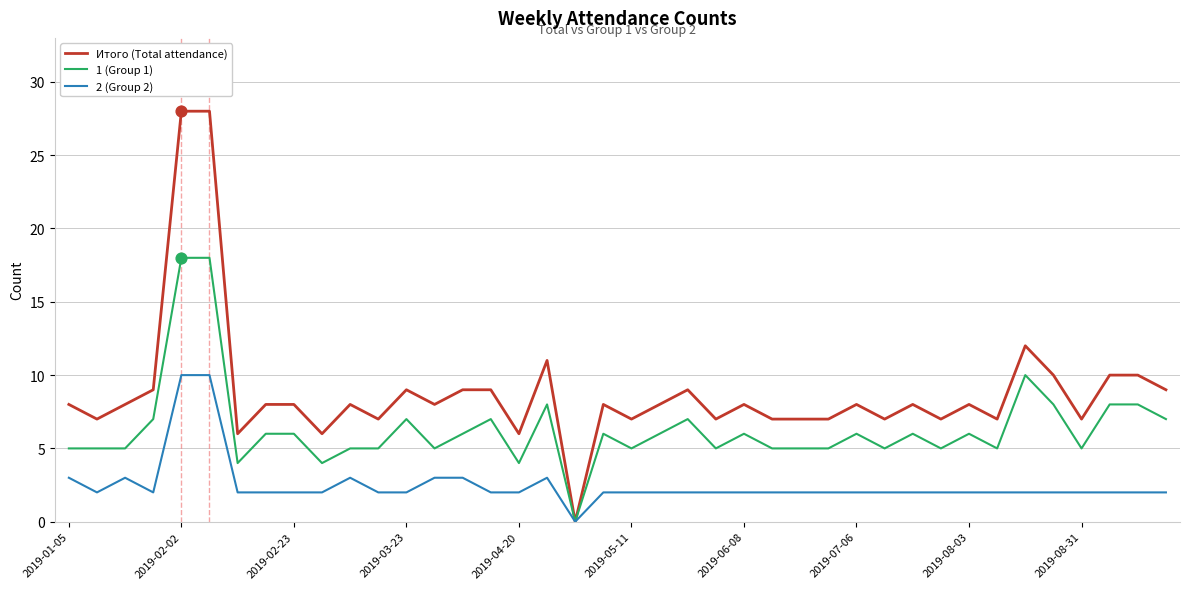

Which series has the largest total across all categories?

Итого (Total attendance)